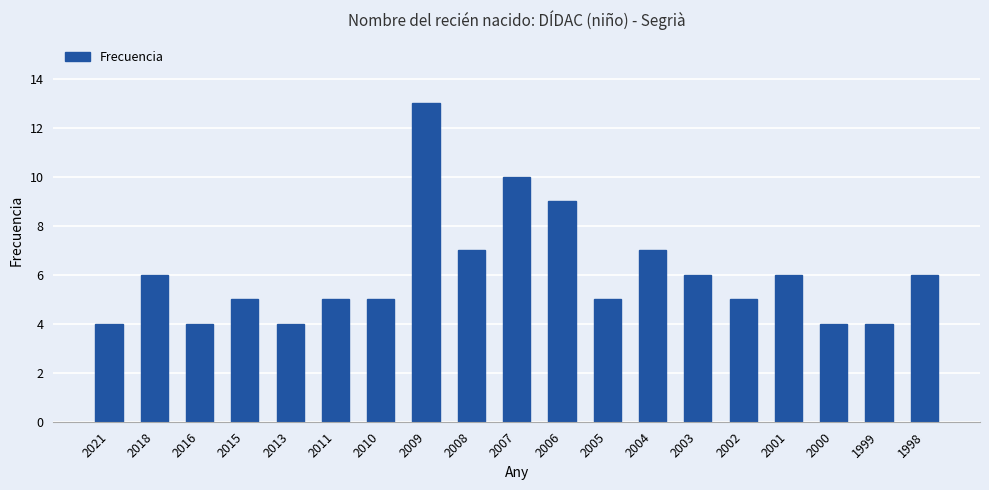

What is the greatest value displayed?

13